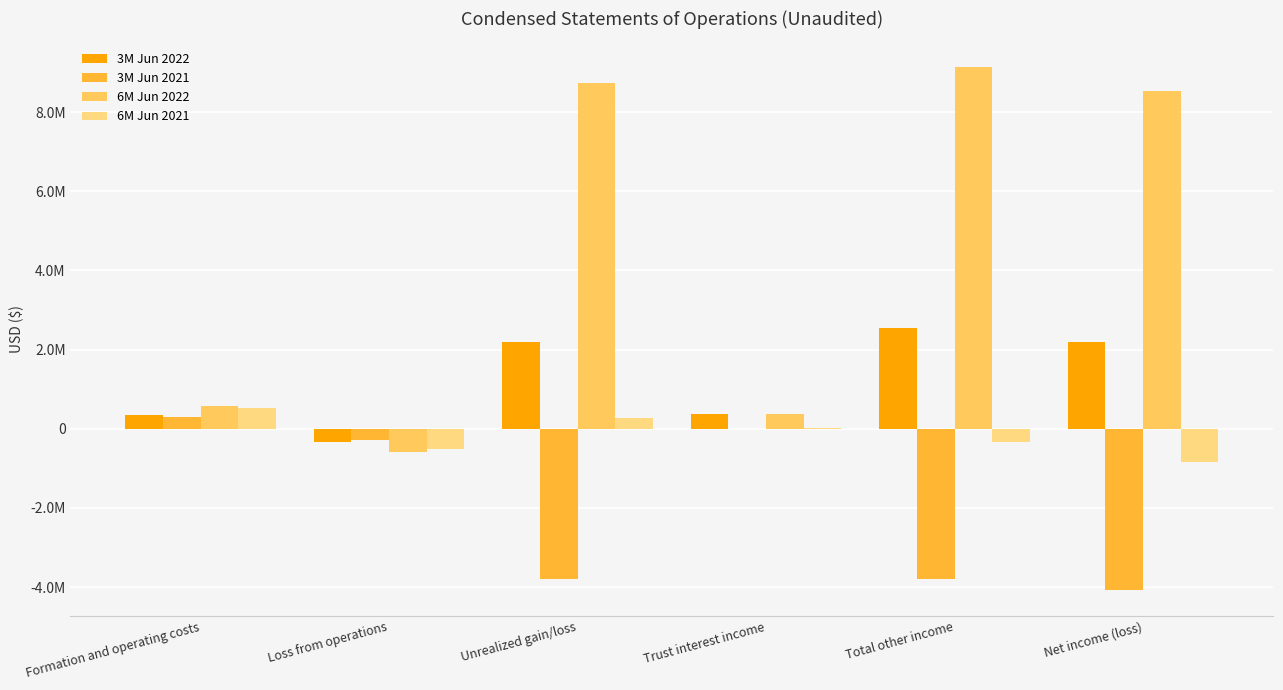

What is the spread (max minus min) of values at Unrealized gain/loss?

12538074